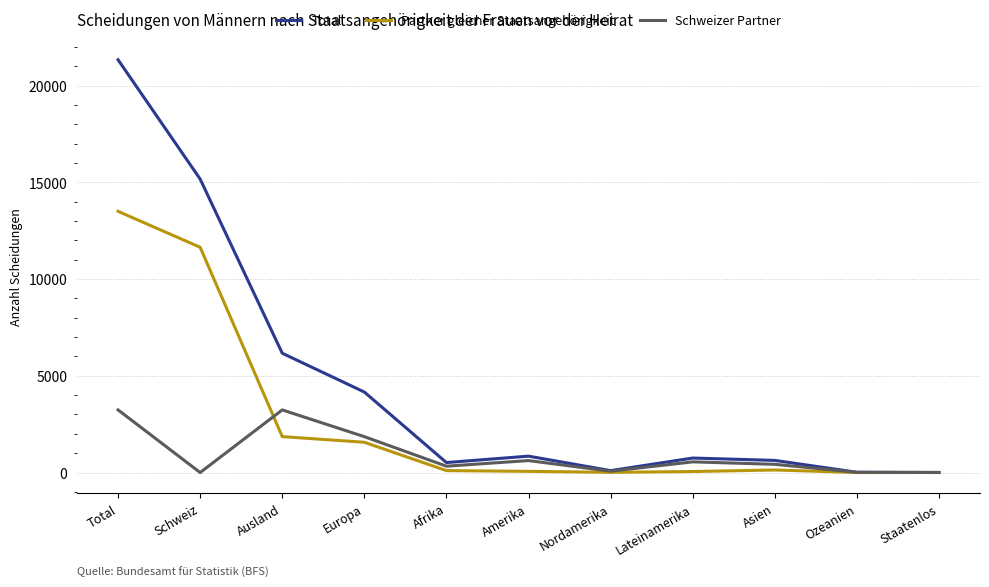

In Total, how many points are lower than both neighbors (excluding endpoints)?

2